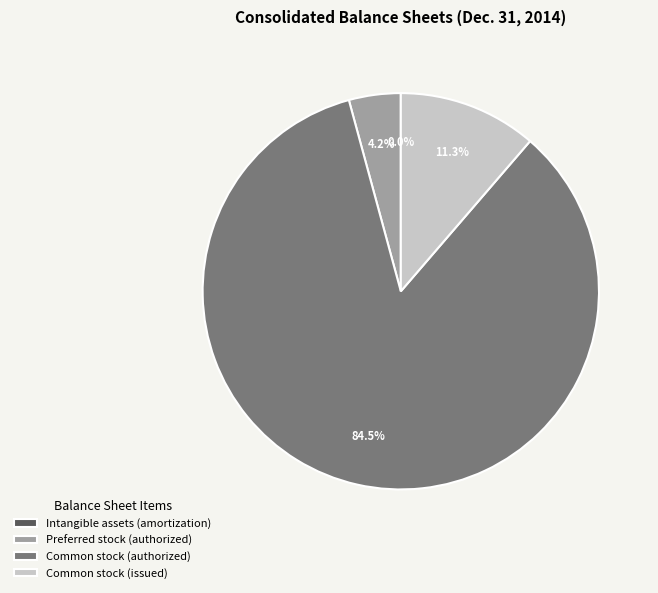

What portion of the pie excludes Common stock (issued)?

88.7%